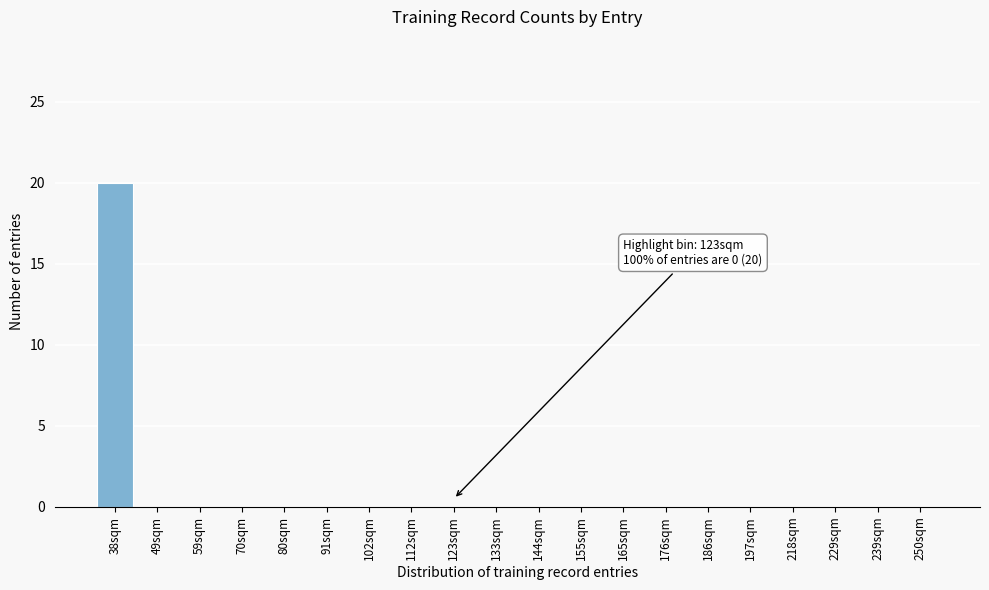

Reading right to left, list all the values displayed in this chart.

250sqm=0	239sqm=0	229sqm=0	218sqm=0	197sqm=0	186sqm=0	176sqm=0	165sqm=0	155sqm=0	144sqm=0	133sqm=0	123sqm=0	112sqm=0	102sqm=0	91sqm=0	80sqm=0	70sqm=0	59sqm=0	49sqm=0	38sqm=20